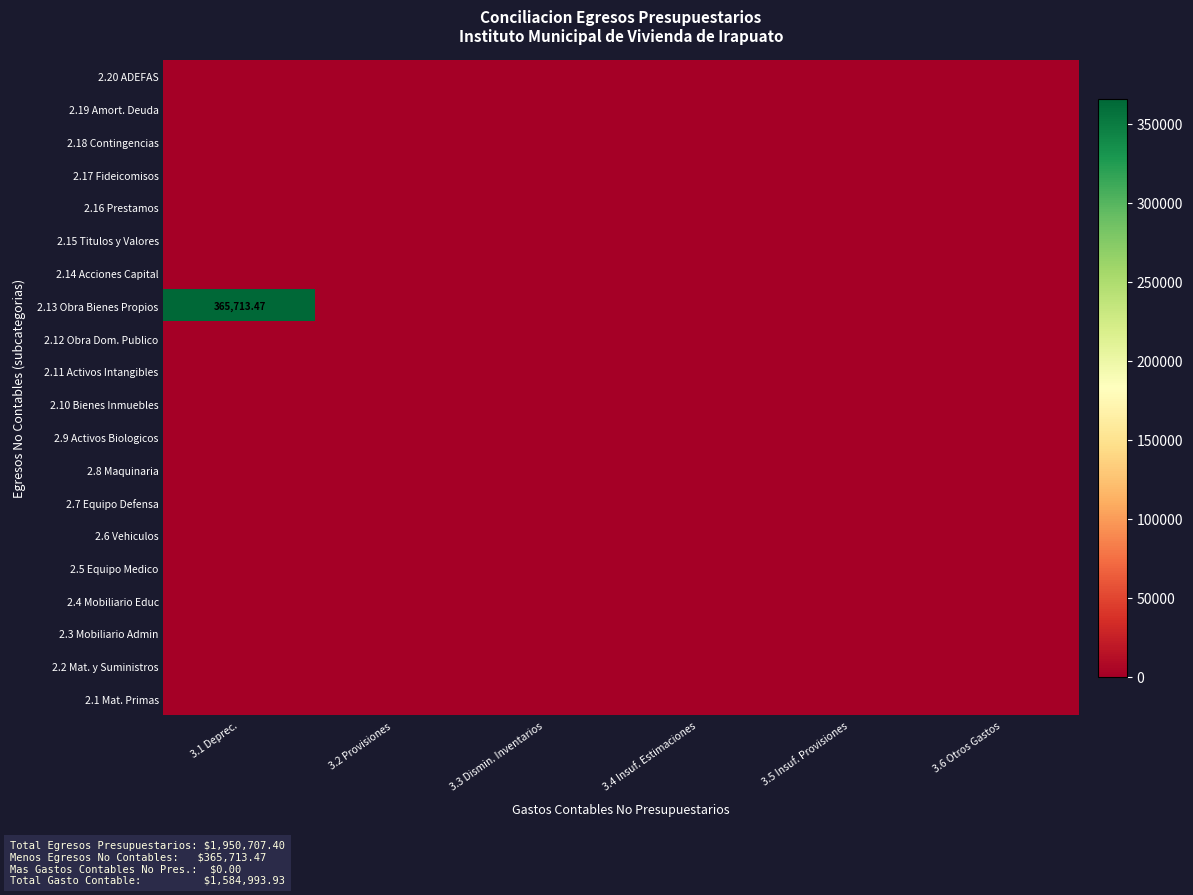

Rank the categories by 2.20 ADEFAS value from lowest to highest.

3.1 Deprec., 3.2 Provisiones, 3.3 Dismin. Inventarios, 3.4 Insuf. Estimaciones, 3.5 Insuf. Provisiones, 3.6 Otros Gastos